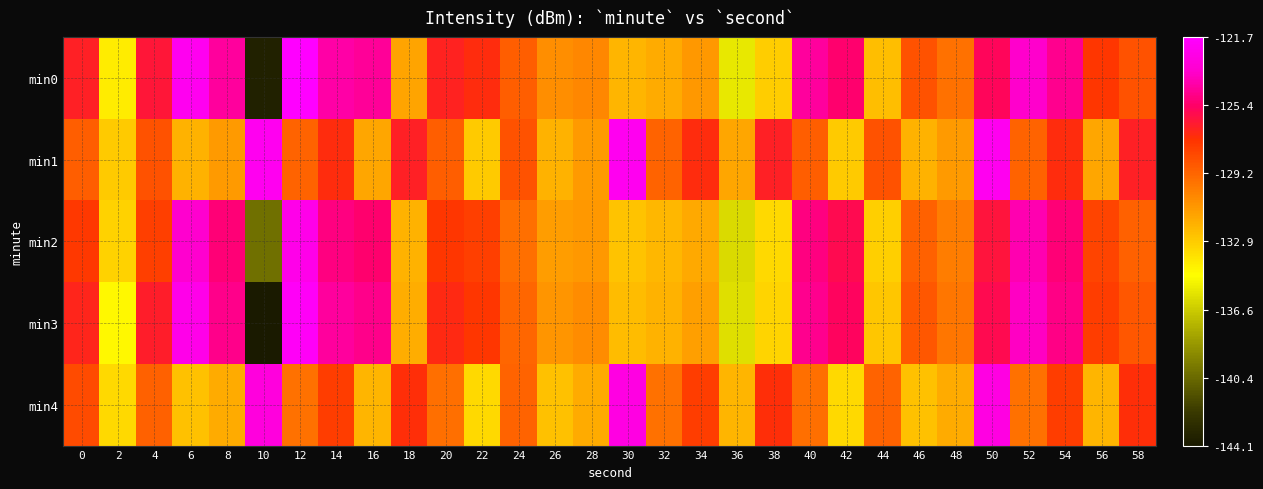

Which has a higher value, 26 or 44?

26